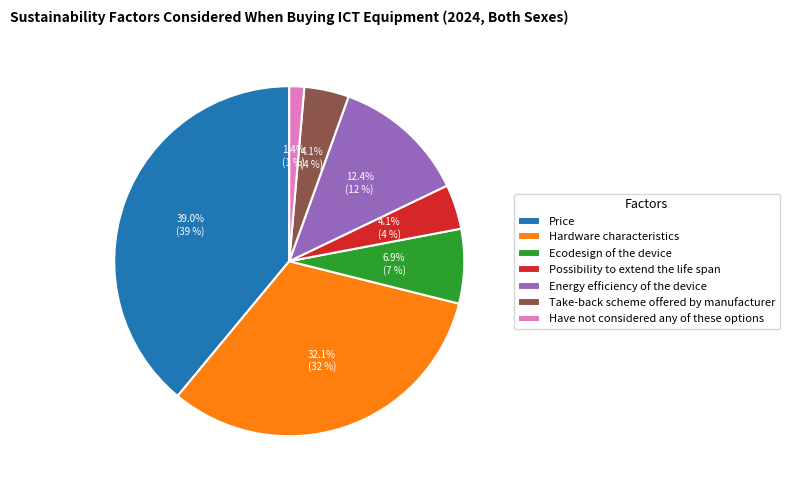

Which slice is the largest?

Price